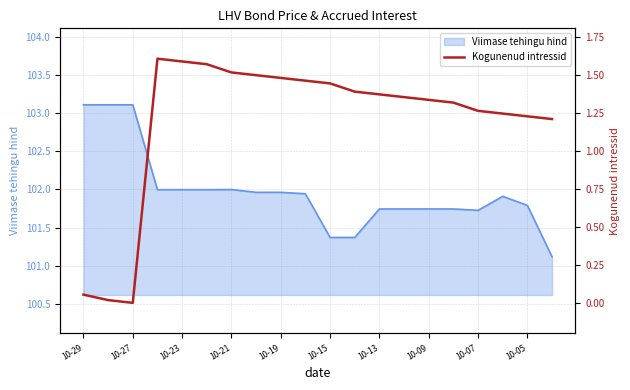

What is the lowest value of the Viimase tehingu hind series?

101.1